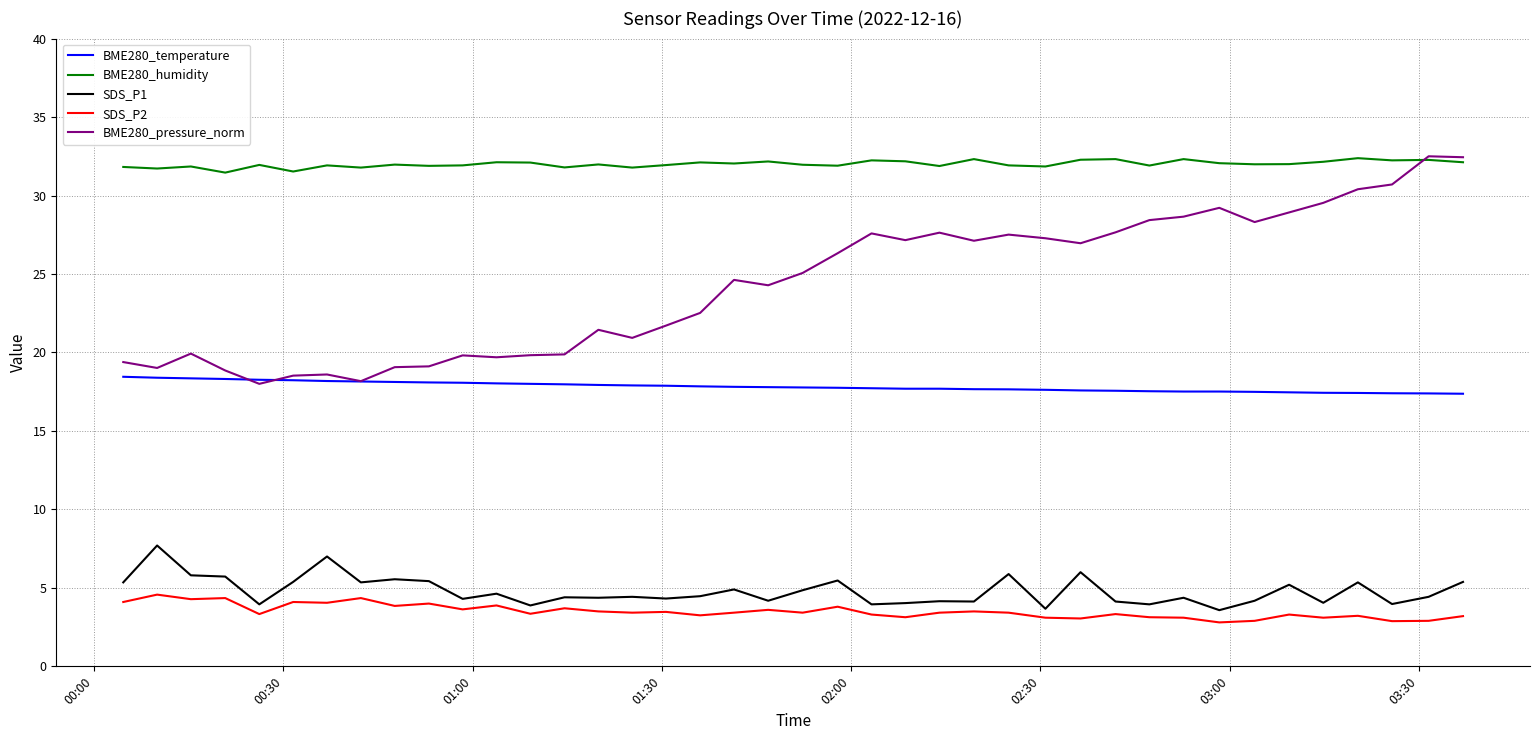

Which series has the largest total across all categories?

BME280_humidity